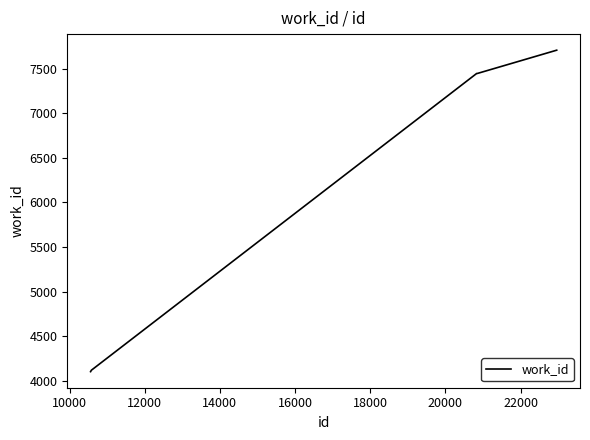

What is the minimum value shown in the chart?

4103